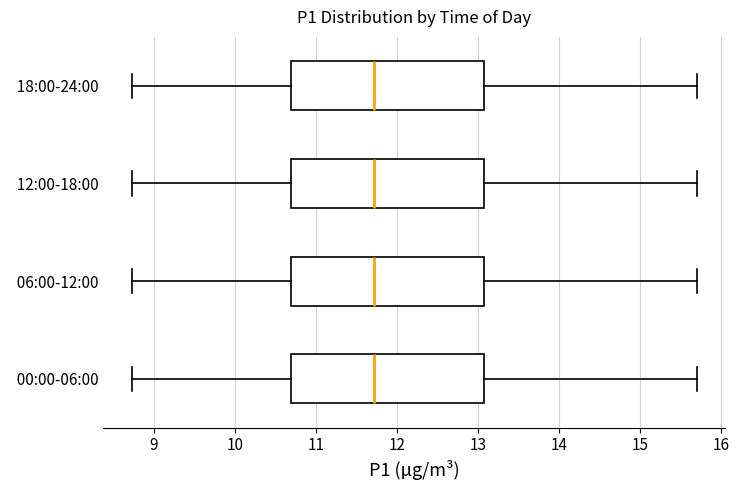

Reading bottom to top, read every box against the x-axis: the position of its median line, the range the box covers, and the ends of its whiskers. The values are not printed on the chart, so give them approximately, as read against the axis.

00:00-06:00: median 11.7, box 10.7 to 13.1, whiskers 8.7 to 15.7
06:00-12:00: median 11.7, box 10.7 to 13.1, whiskers 8.7 to 15.7
12:00-18:00: median 11.7, box 10.7 to 13.1, whiskers 8.7 to 15.7
18:00-24:00: median 11.7, box 10.7 to 13.1, whiskers 8.7 to 15.7